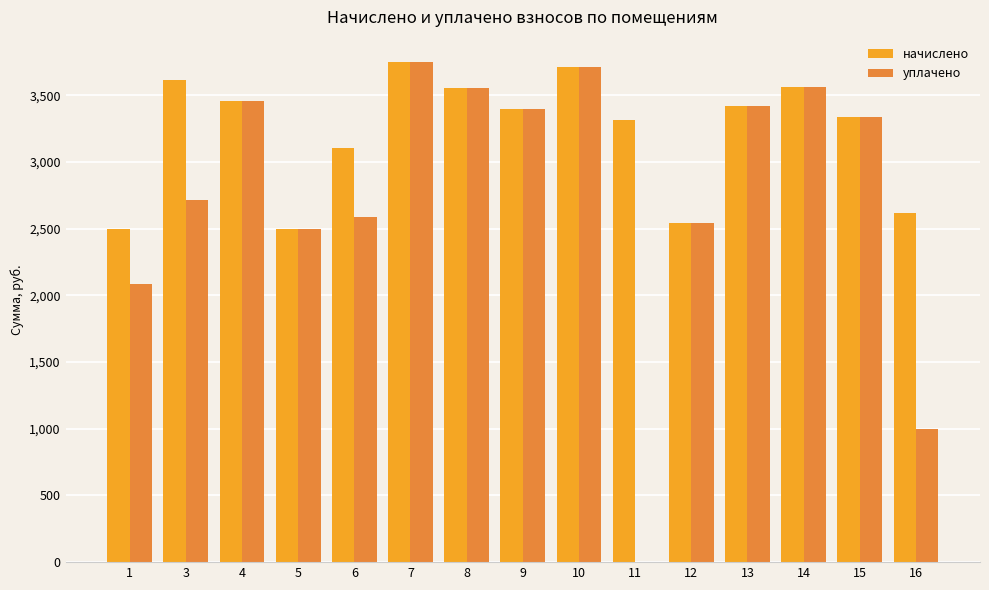

Is the value of уплачено at 3 greater than the value of начислено at 8?

No